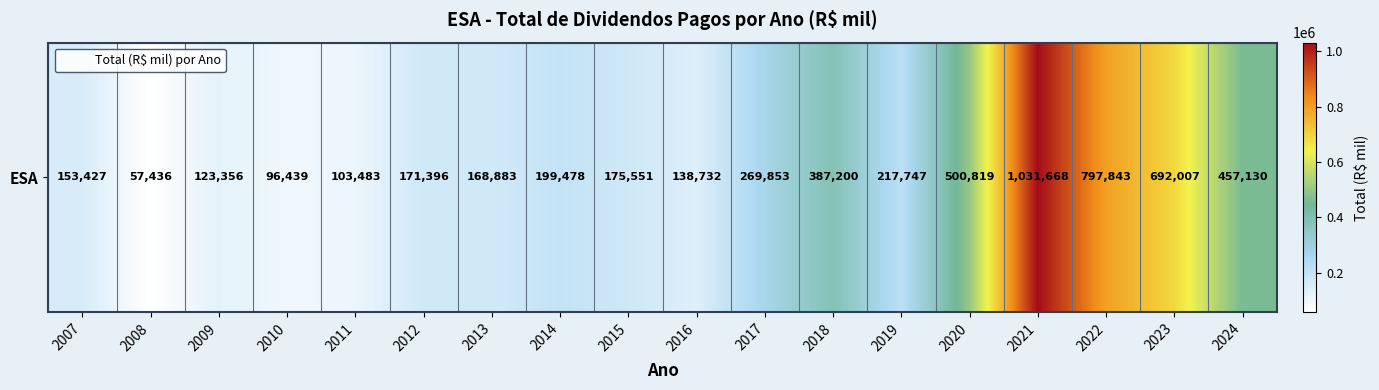

List the labels in order of value, largest first.

2021, 2022, 2023, 2020, 2024, 2018, 2017, 2019, 2014, 2015, 2012, 2013, 2007, 2016, 2009, 2011, 2010, 2008